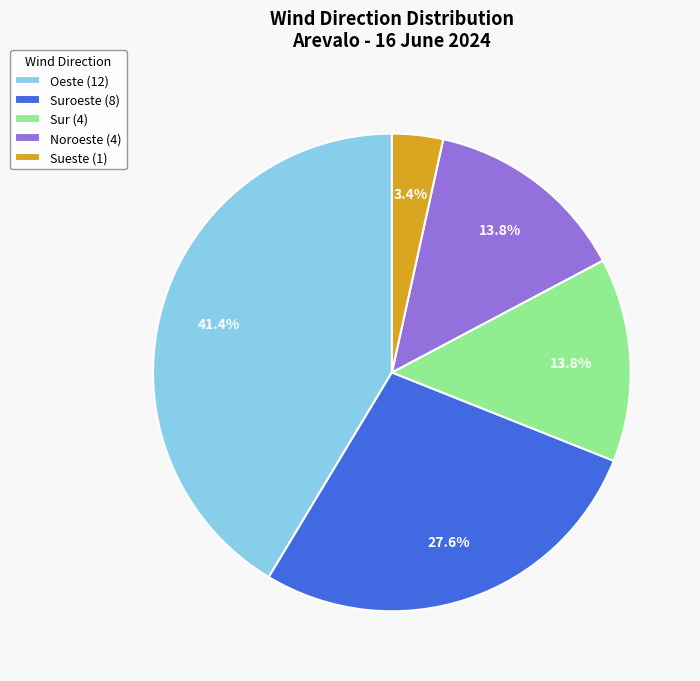

What percentage do Suroeste (8) and Sur (4) together represent?

41.4%